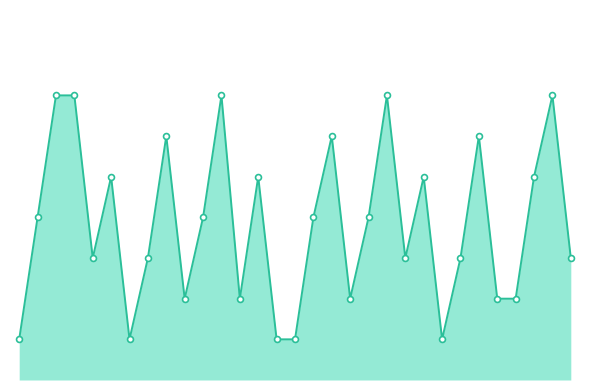

Is this an area chart (filled region under the line)?

Yes